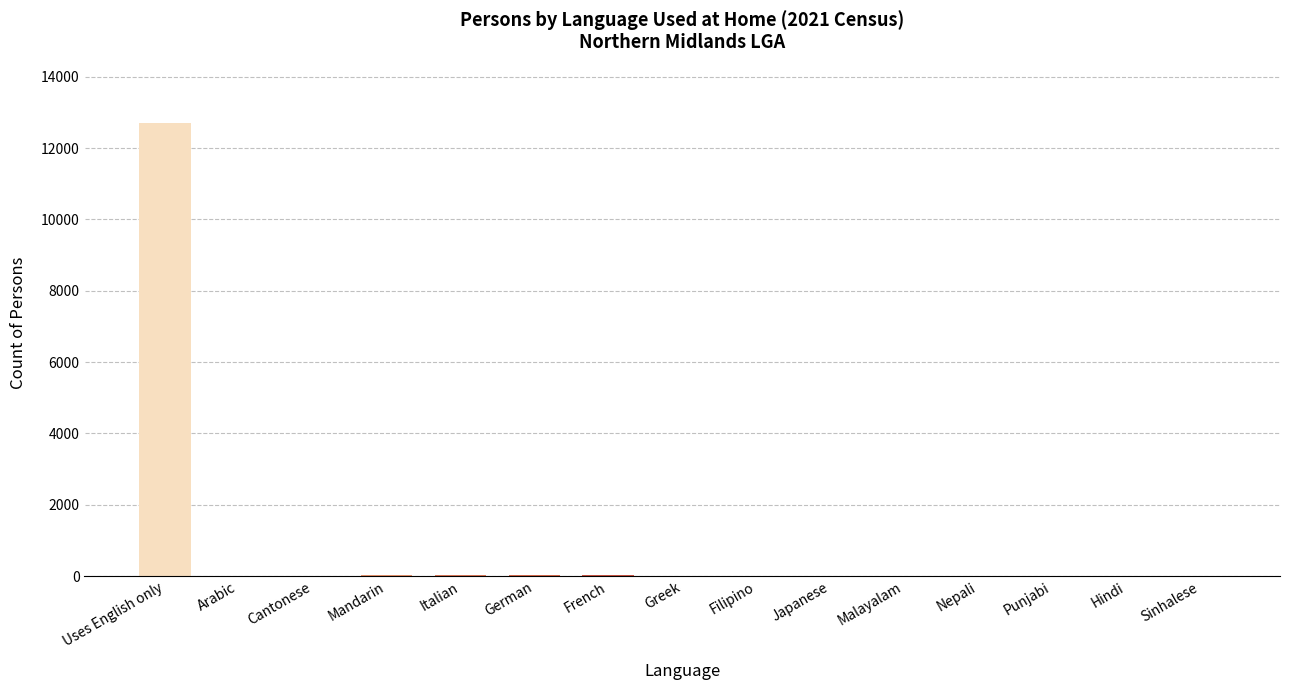

What is the sum of all values?

12870